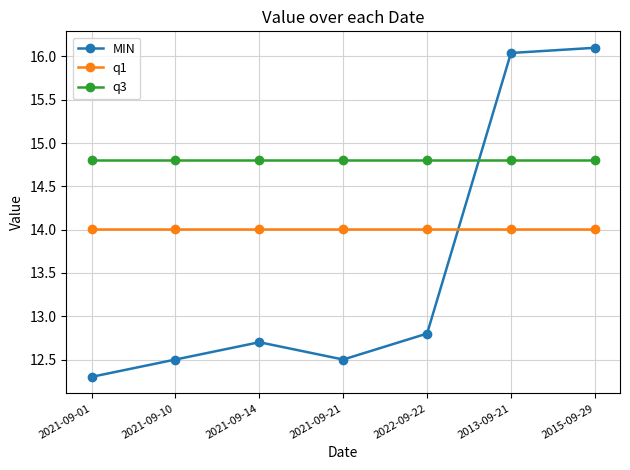

What value does the q3 series have at 2021-09-21?

14.8